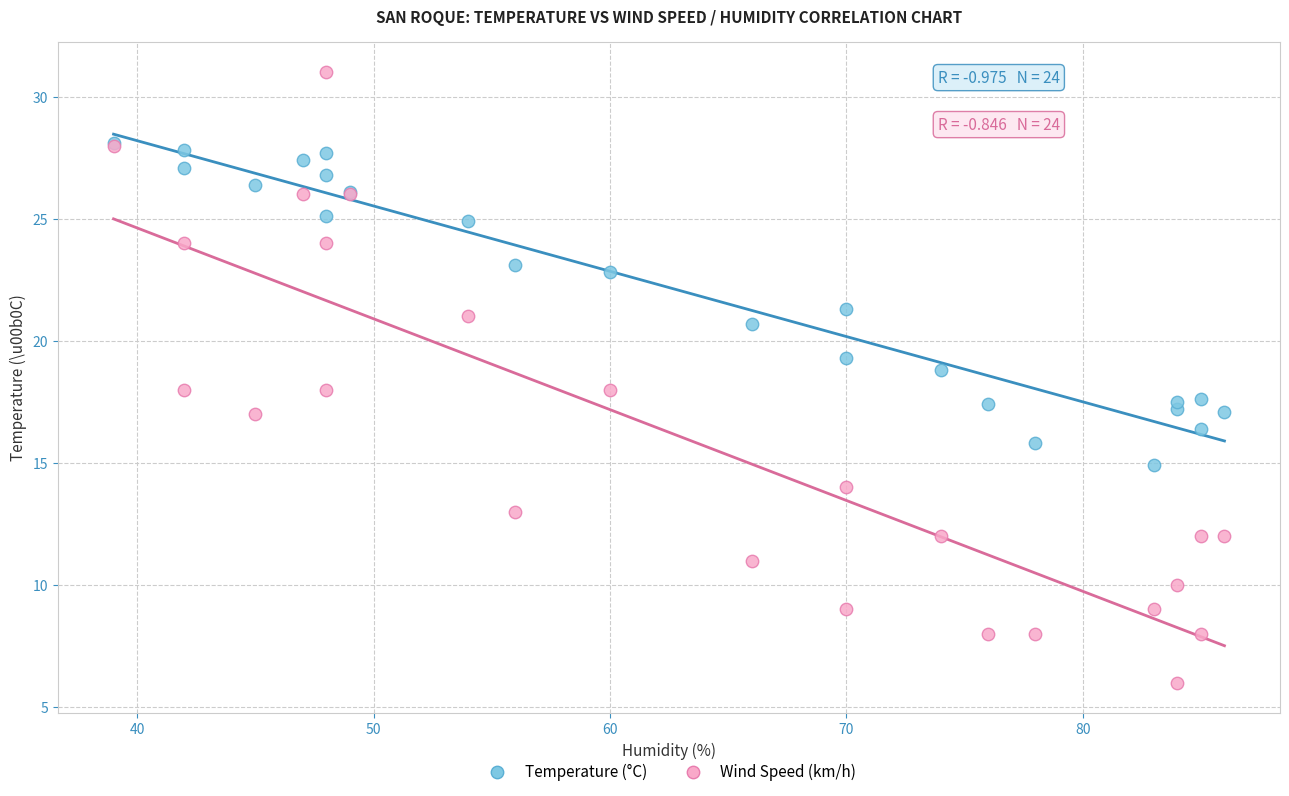

What are all the series names shown in the legend?

Temperature (°C), Wind Speed (km/h)